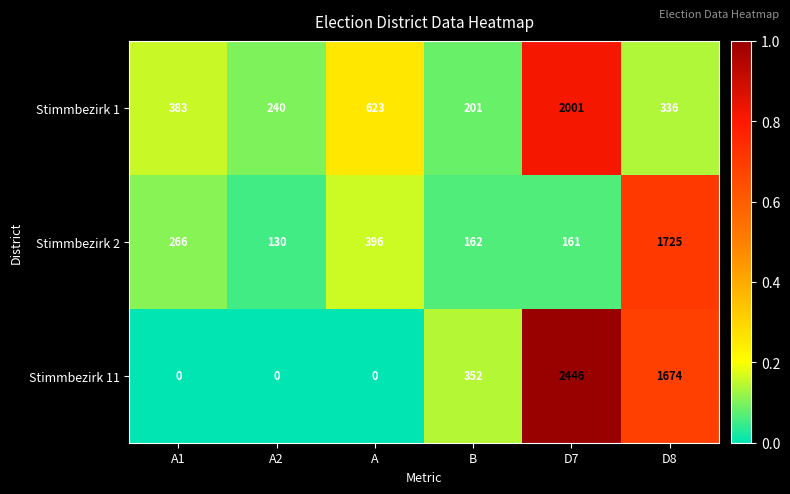

Is it true that Stimmbezirk 1 equals 484 at D8?

False